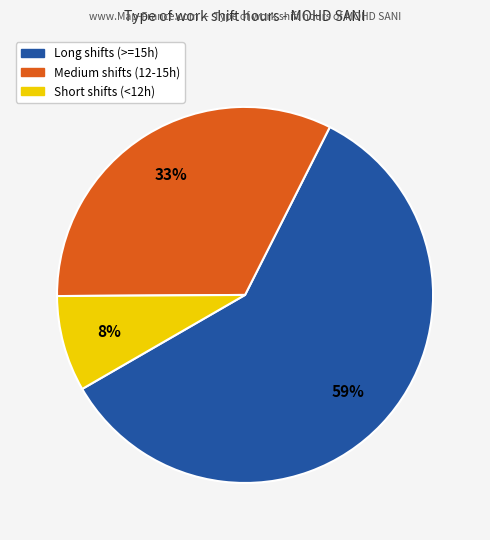

To the nearest percent, what is the average slice percentage?

33%